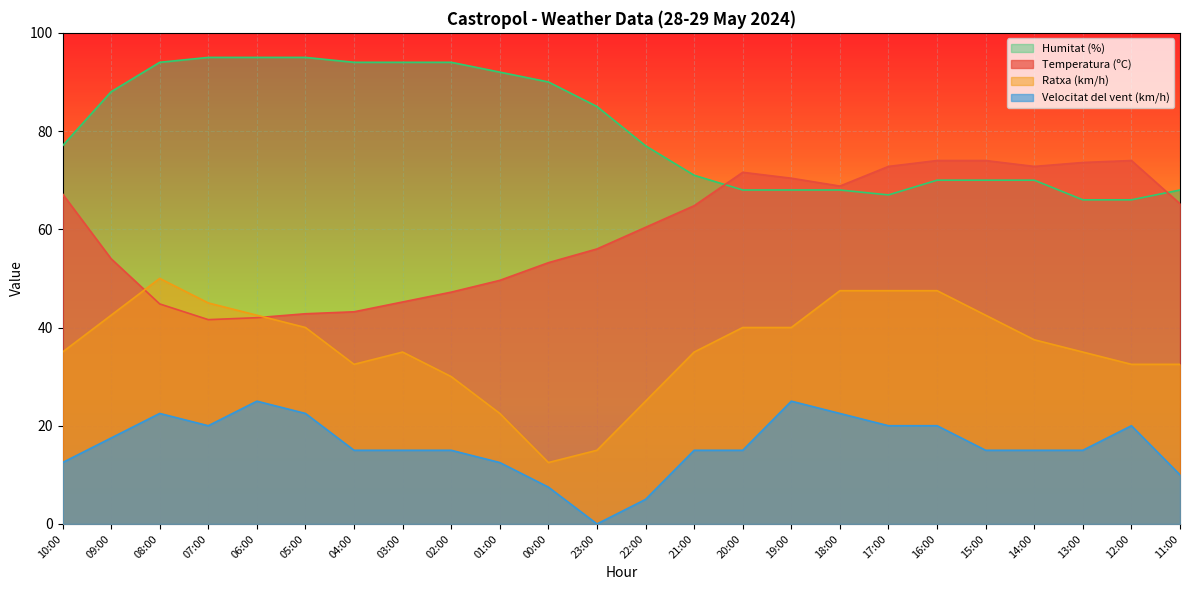

What is the label of the 9th point from the right?

19:00